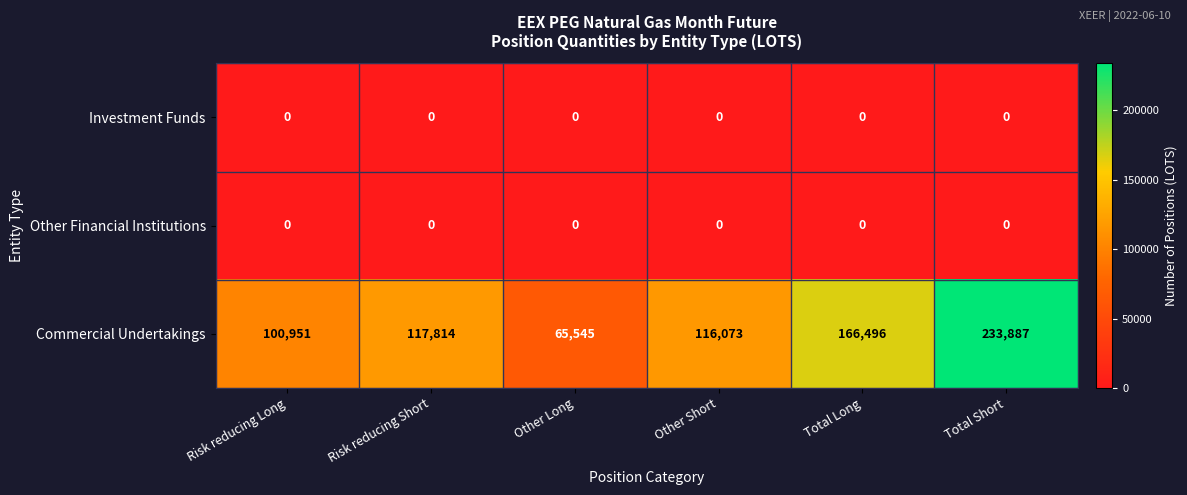

Between Risk reducing Short and Other Long, which series saw the biggest shift?

Commercial Undertakings